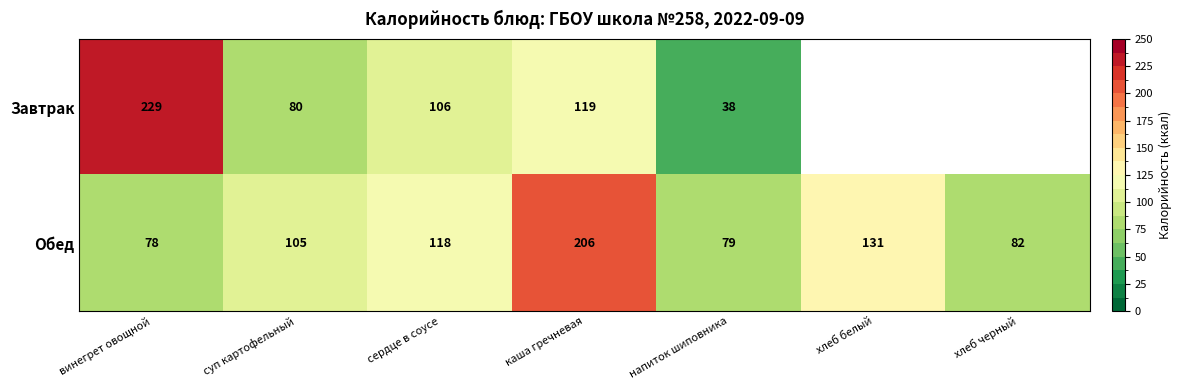

What is the difference between the maximum and minimum values in the Обед series?

128